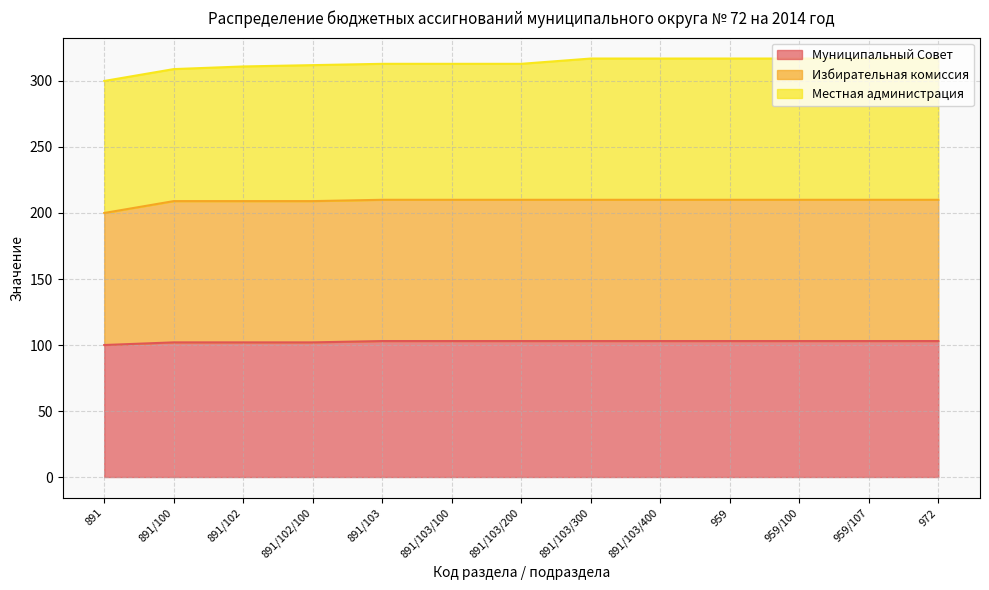

What is the lowest value of the Муниципальный Совет series?

100